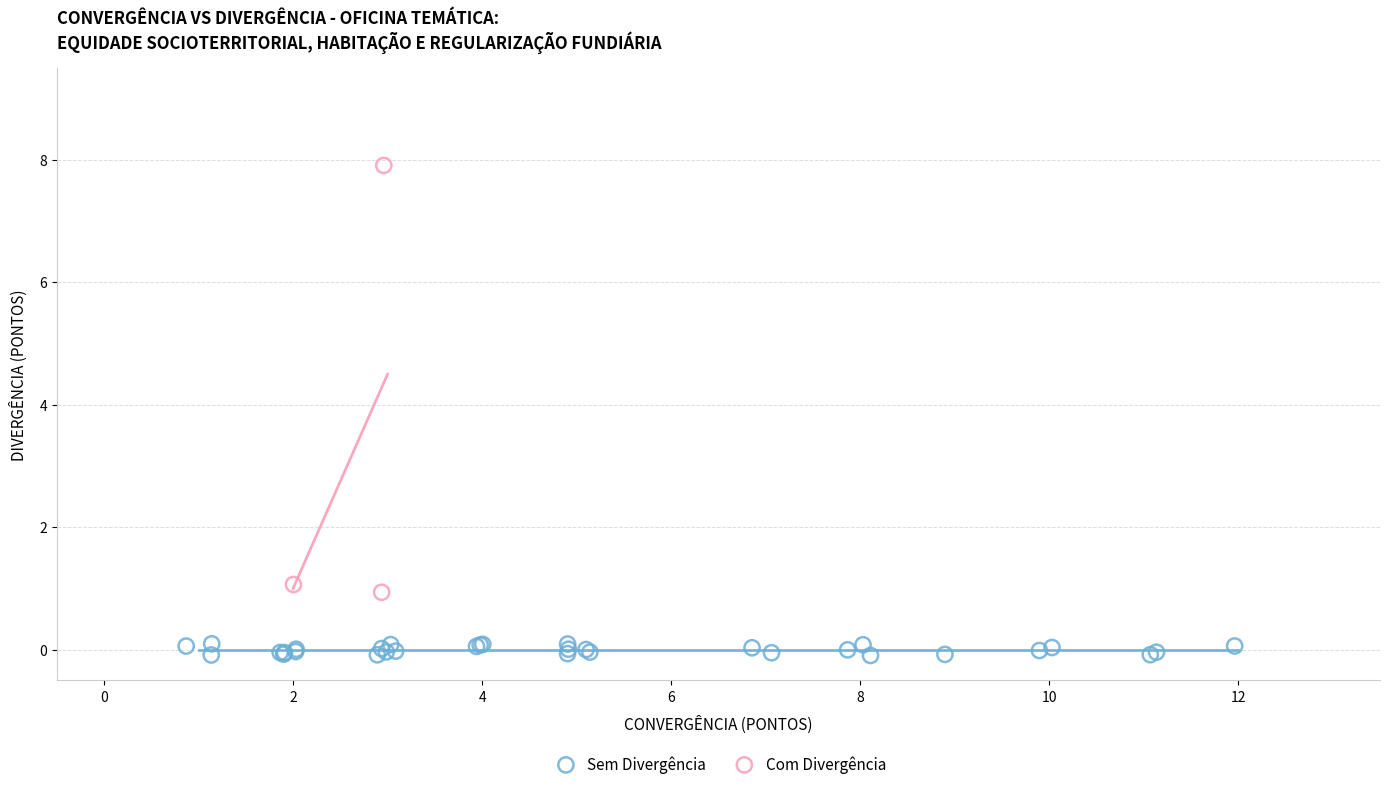

What are all the series names shown in the legend?

Sem Divergência, Com Divergência